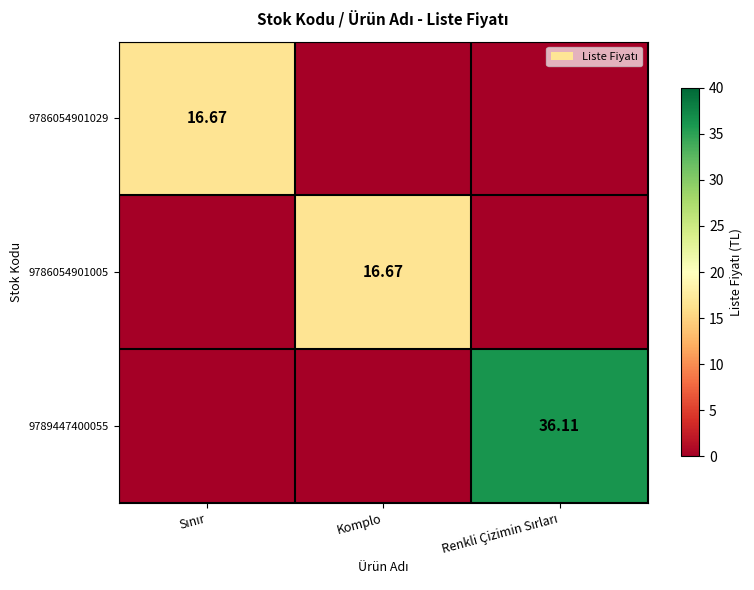

At how many categories does at least one series exceed 14?

3